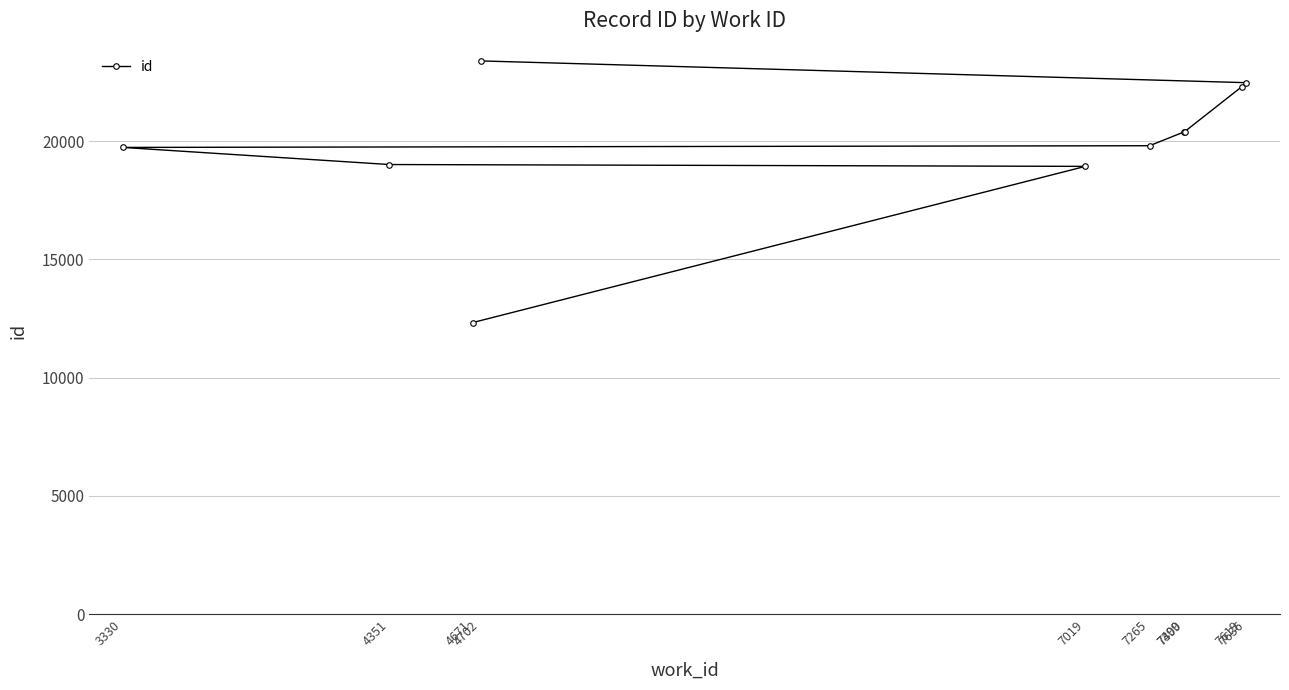

Approximately how many times larger is the value at 7400 compared to 4702?

0.9